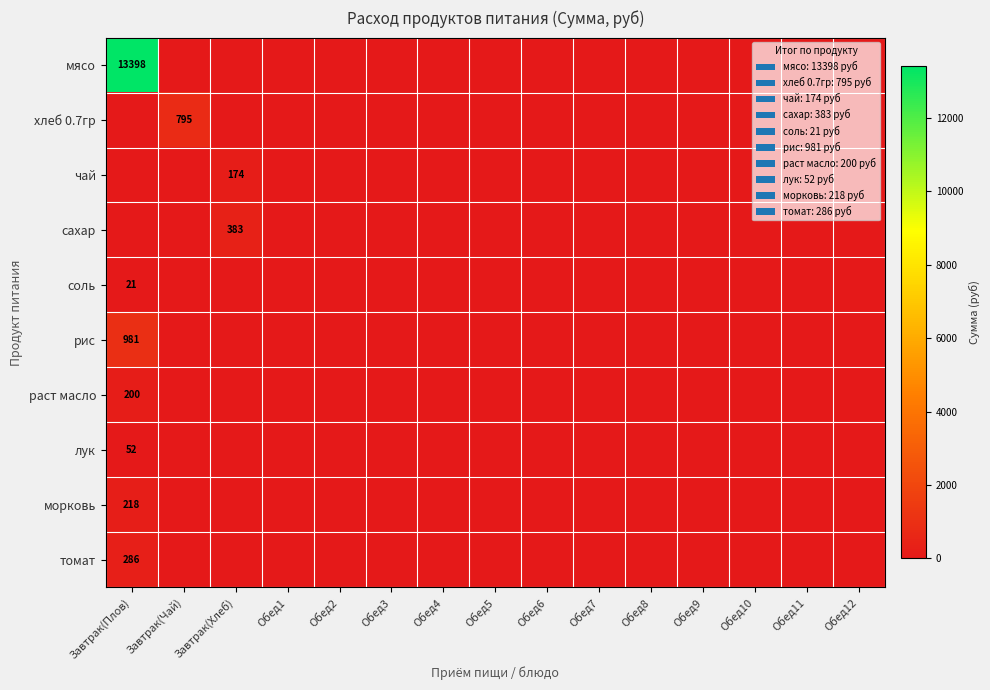

Count the number of categories in the chart.

15